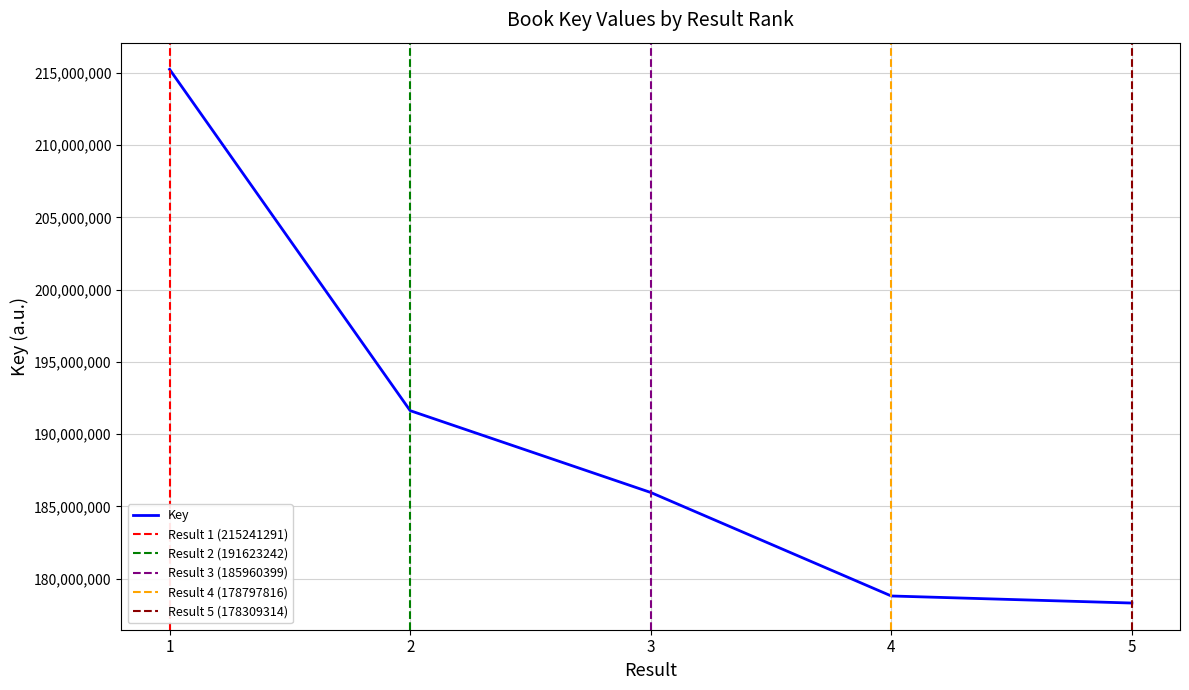

What is the value of the 4th point from the left?

178797816